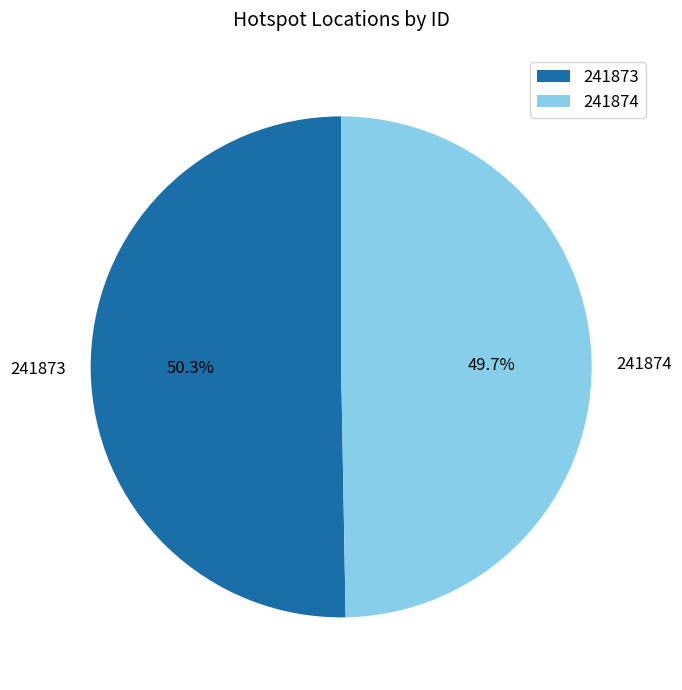

Rank the categories by value from lowest to highest.

241874, 241873